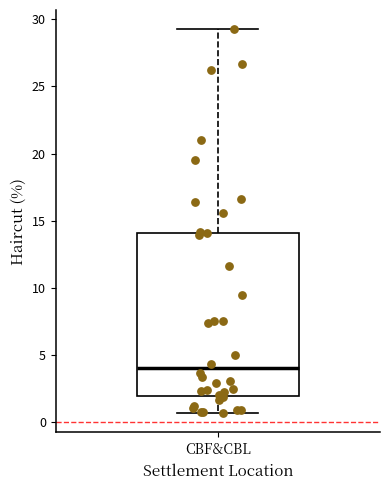

Read this box plot against the y-axis: the position of the median line, the range covered by the box, and the ends of both whiskers. The values are not printed on the chart, so give them approximately, as read against the axis.

median 4.0, box 2.0 to 14.0, whiskers 0.5 to 29.5